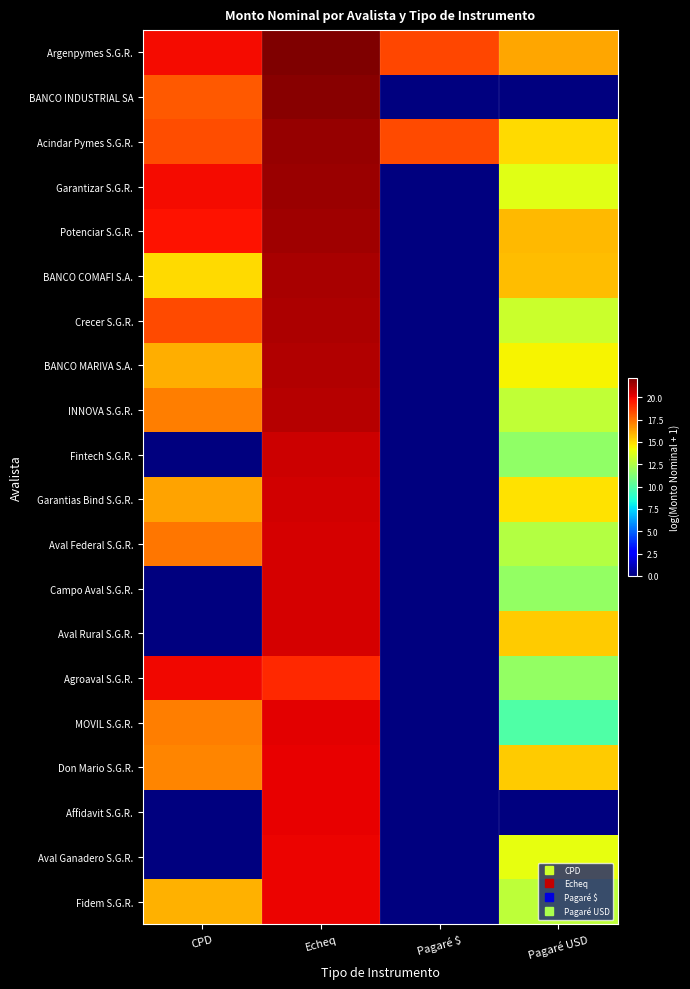

Reading left to right, what are all the values shown in this chart?

Argenpymes S.G.R.: CPD=19.8	Echeq=22.1	Pagaré $=18.5	Pagaré USD=16.3
BANCO INDUSTRIAL SA: CPD=18.0	Echeq=21.9	Pagaré $=0.0	Pagaré USD=0.0
Acindar Pymes S.G.R.: CPD=18.3	Echeq=21.7	Pagaré $=18.4	Pagaré USD=15.0
Garantizar S.G.R.: CPD=19.8	Echeq=21.6	Pagaré $=0.0	Pagaré USD=13.8
Potenciar S.G.R.: CPD=19.7	Echeq=21.5	Pagaré $=0.0	Pagaré USD=15.8
BANCO COMAFI S.A.: CPD=15.0	Echeq=21.4	Pagaré $=0.0	Pagaré USD=15.7
Crecer S.G.R.: CPD=18.4	Echeq=21.2	Pagaré $=0.0	Pagaré USD=13.2
BANCO MARIVA S.A.: CPD=16.1	Echeq=21.2	Pagaré $=0.0	Pagaré USD=14.4
INNOVA S.G.R.: CPD=17.1	Echeq=21.0	Pagaré $=0.0	Pagaré USD=13.0
Fintech S.G.R.: CPD=0.0	Echeq=20.6	Pagaré $=0.0	Pagaré USD=11.7
Garantias Bind S.G.R.: CPD=16.3	Echeq=20.5	Pagaré $=0.0	Pagaré USD=14.9
Aval Federal S.G.R.: CPD=17.4	Echeq=20.5	Pagaré $=0.0	Pagaré USD=12.6
Campo Aval S.G.R.: CPD=0.0	Echeq=20.5	Pagaré $=0.0	Pagaré USD=11.7
Aval Rural S.G.R.: CPD=0.0	Echeq=20.5	Pagaré $=0.0	Pagaré USD=15.3
Agroaval S.G.R.: CPD=20.0	Echeq=19.2	Pagaré $=0.0	Pagaré USD=11.8
MOVIL S.G.R.: CPD=17.2	Echeq=20.2	Pagaré $=0.0	Pagaré USD=9.9
Don Mario S.G.R.: CPD=17.0	Echeq=20.1	Pagaré $=0.0	Pagaré USD=15.3
Affidavit S.G.R.: CPD=0.0	Echeq=20.1	Pagaré $=0.0	Pagaré USD=0.0
Aval Ganadero S.G.R.: CPD=0.0	Echeq=20.1	Pagaré $=0.0	Pagaré USD=14.0
Fidem S.G.R.: CPD=16.0	Echeq=20.0	Pagaré $=0.0	Pagaré USD=12.8